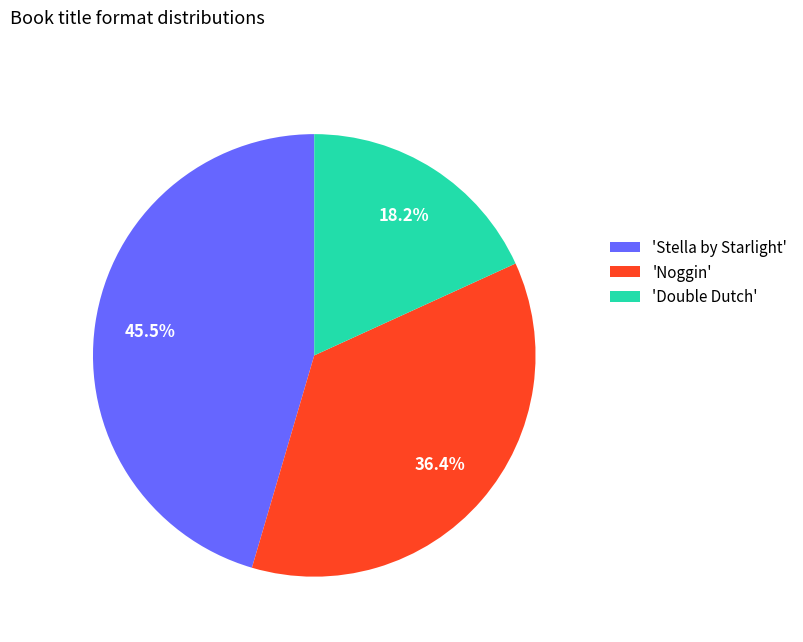

Combined, do 'Double Dutch' and 'Noggin' account for over 50%?

Yes